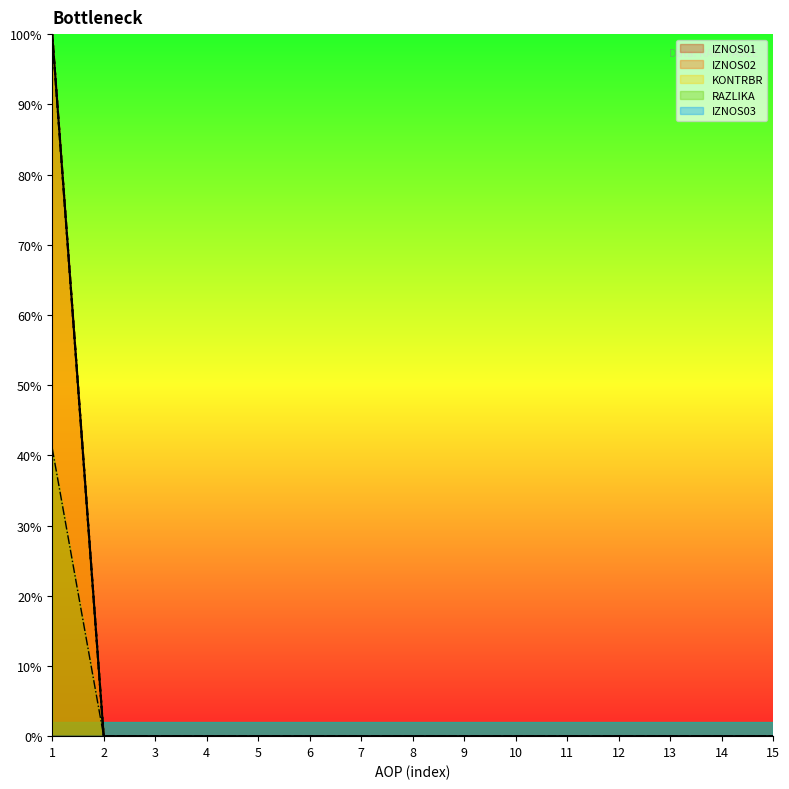

Which has a higher value, 13 or 6?

13